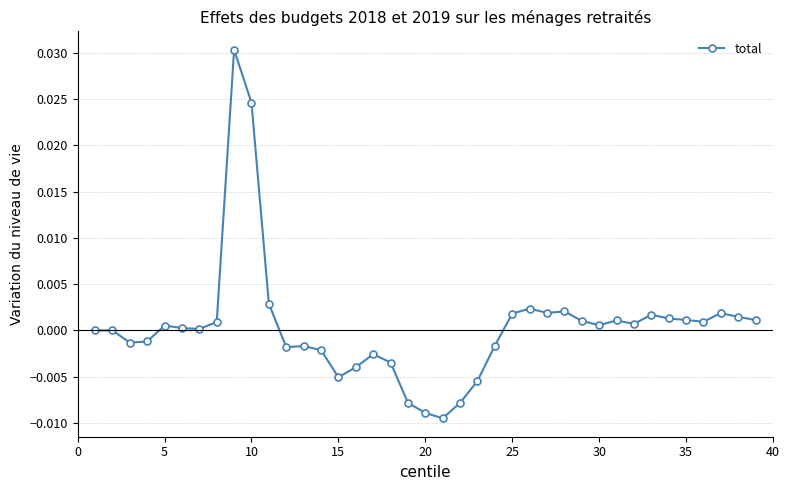

True or false: the data has more than 0 interior local peaks.

True